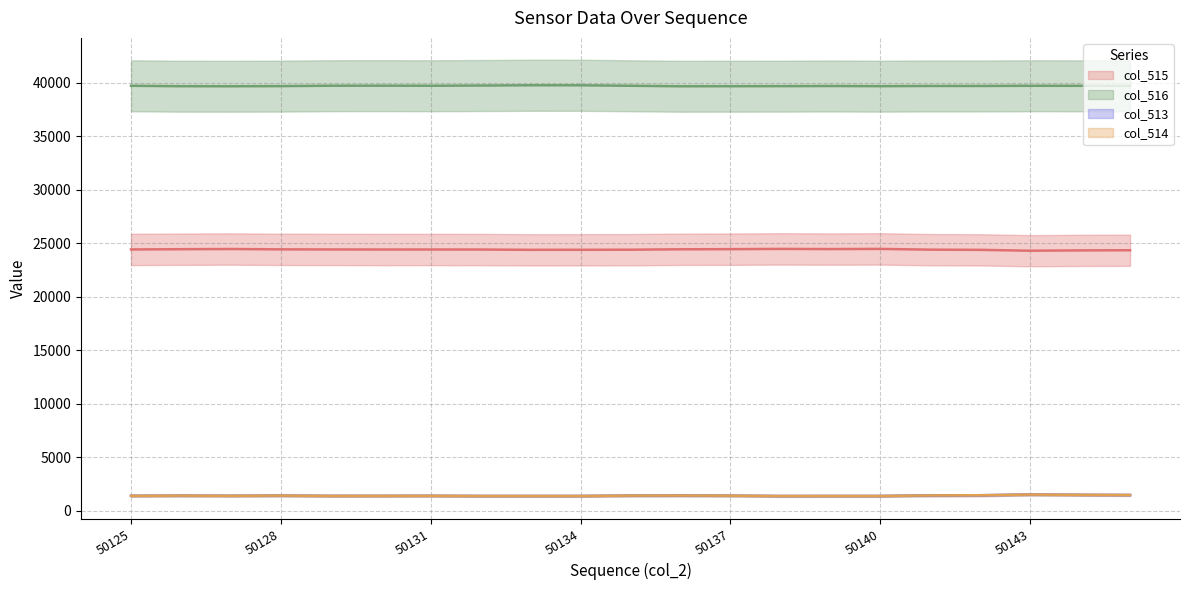

What is the maximum value shown in the chart?

39827